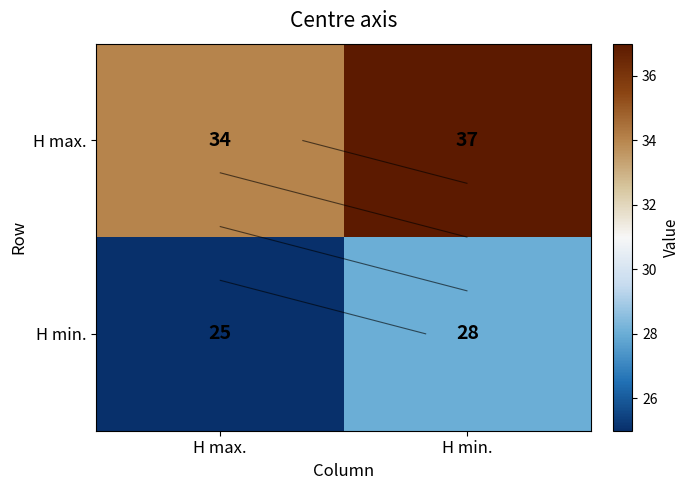

Read the H max. value at H min..

37